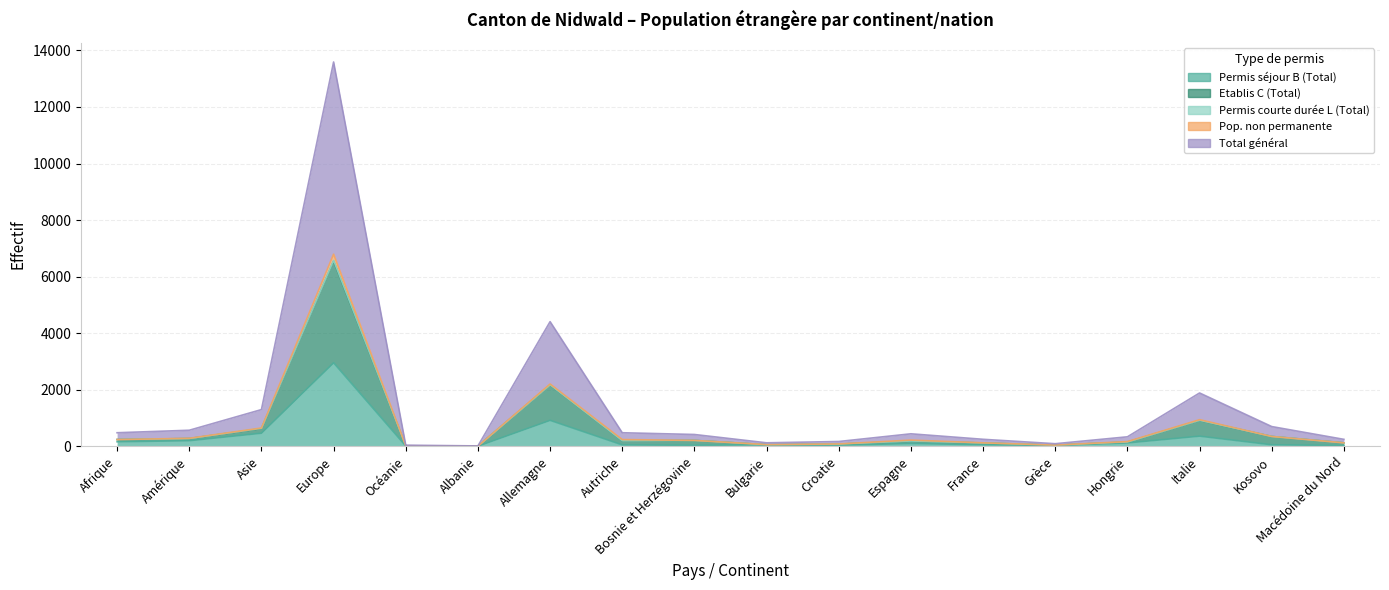

Between Europe and France, which is larger?

Europe